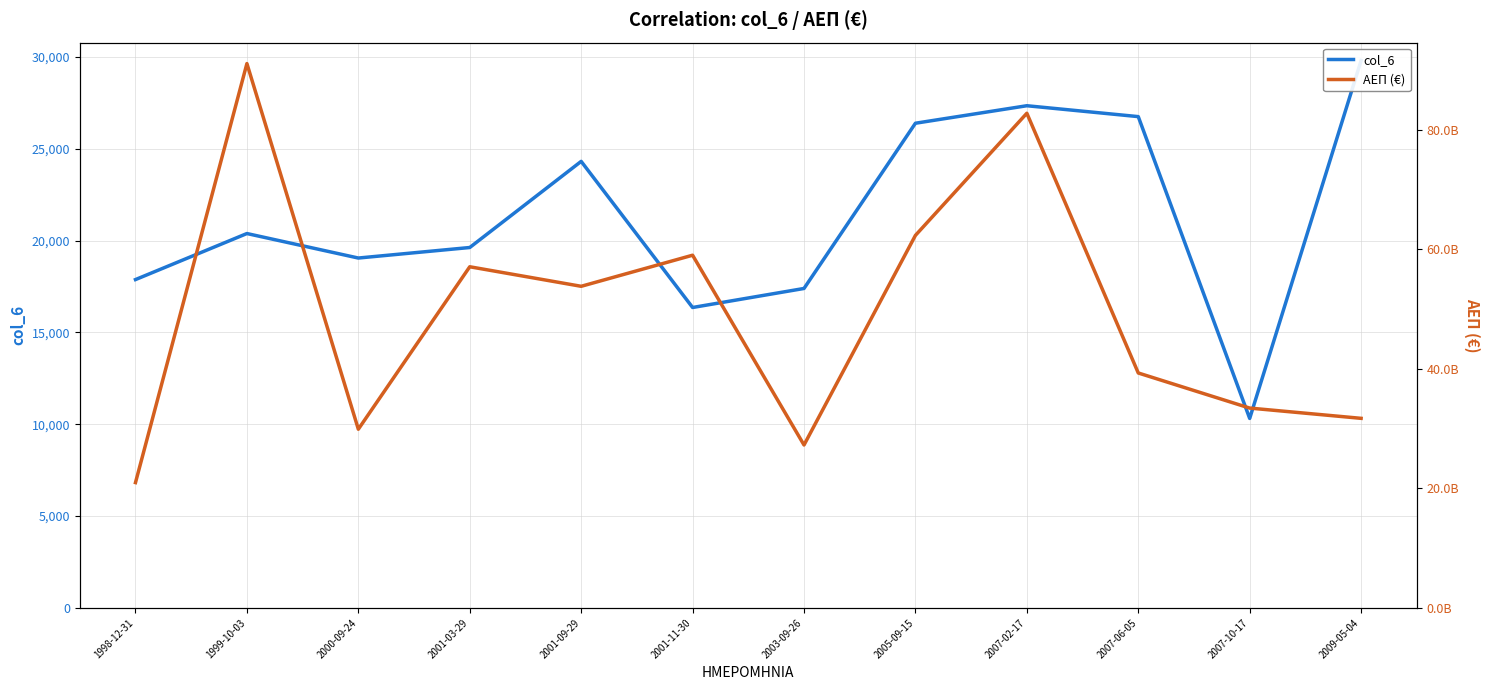

Rank the series by their maximum value, from lowest to highest.

col_6, ΑΕΠ (€)